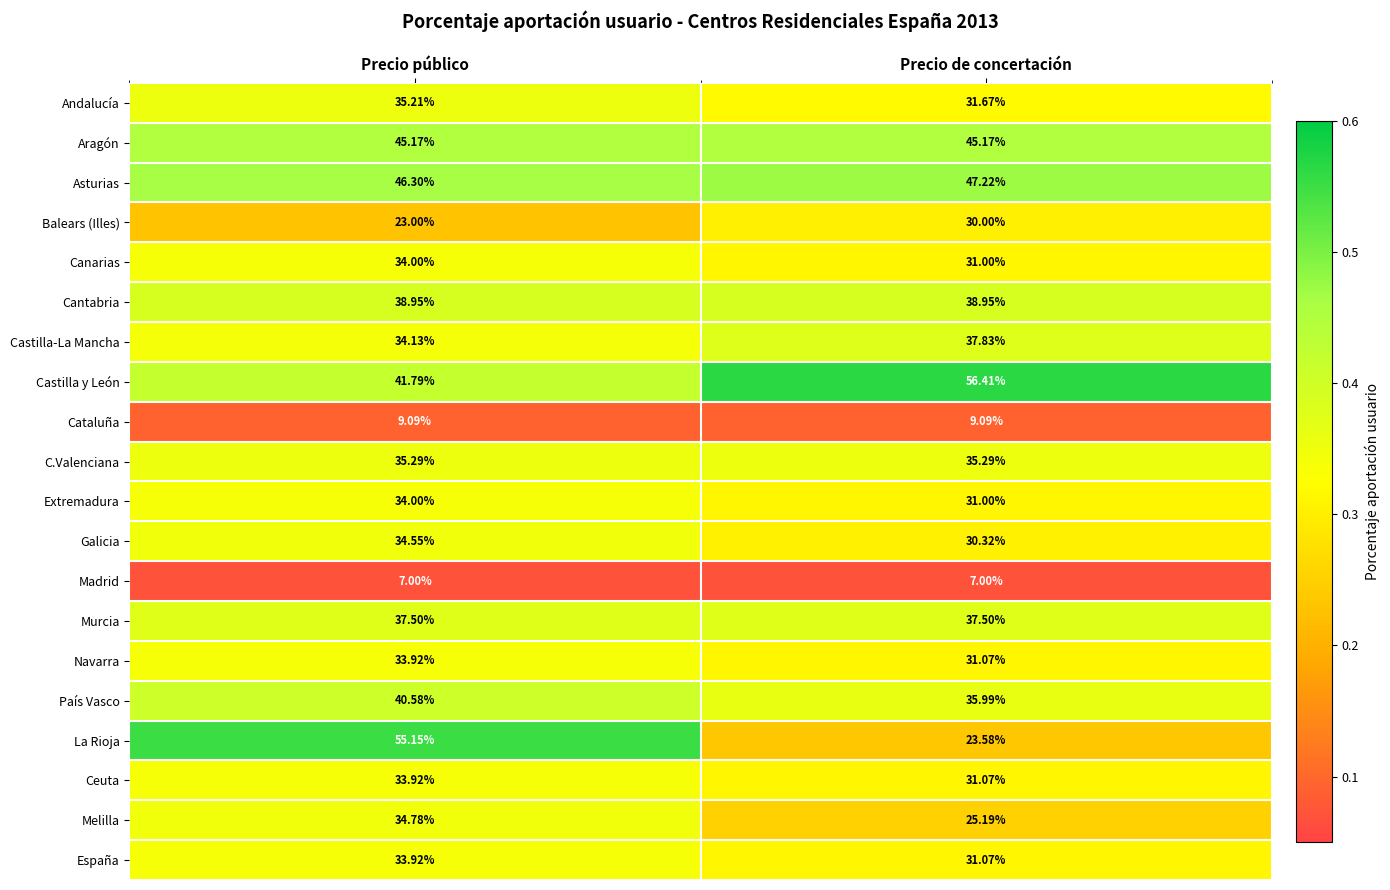

Which category has the lowest value in the Melilla series?

Precio de concertación